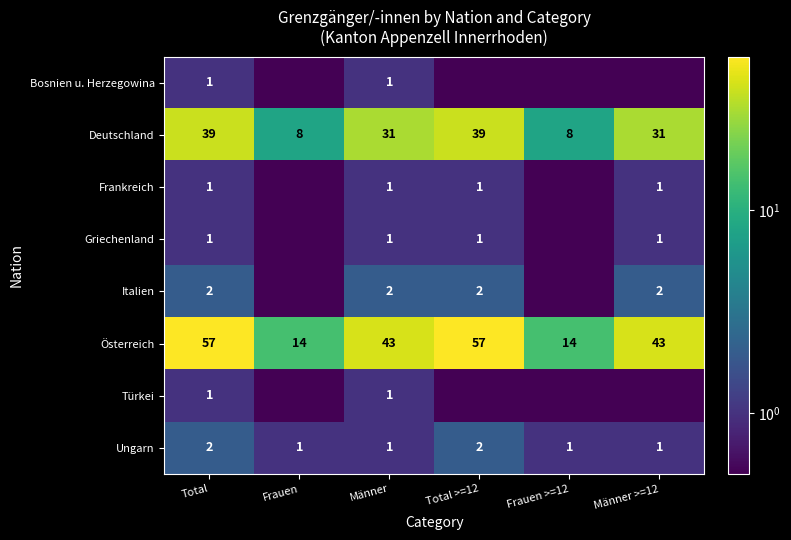

Is it true that Österreich equals 85.2 at Total >=12?

False